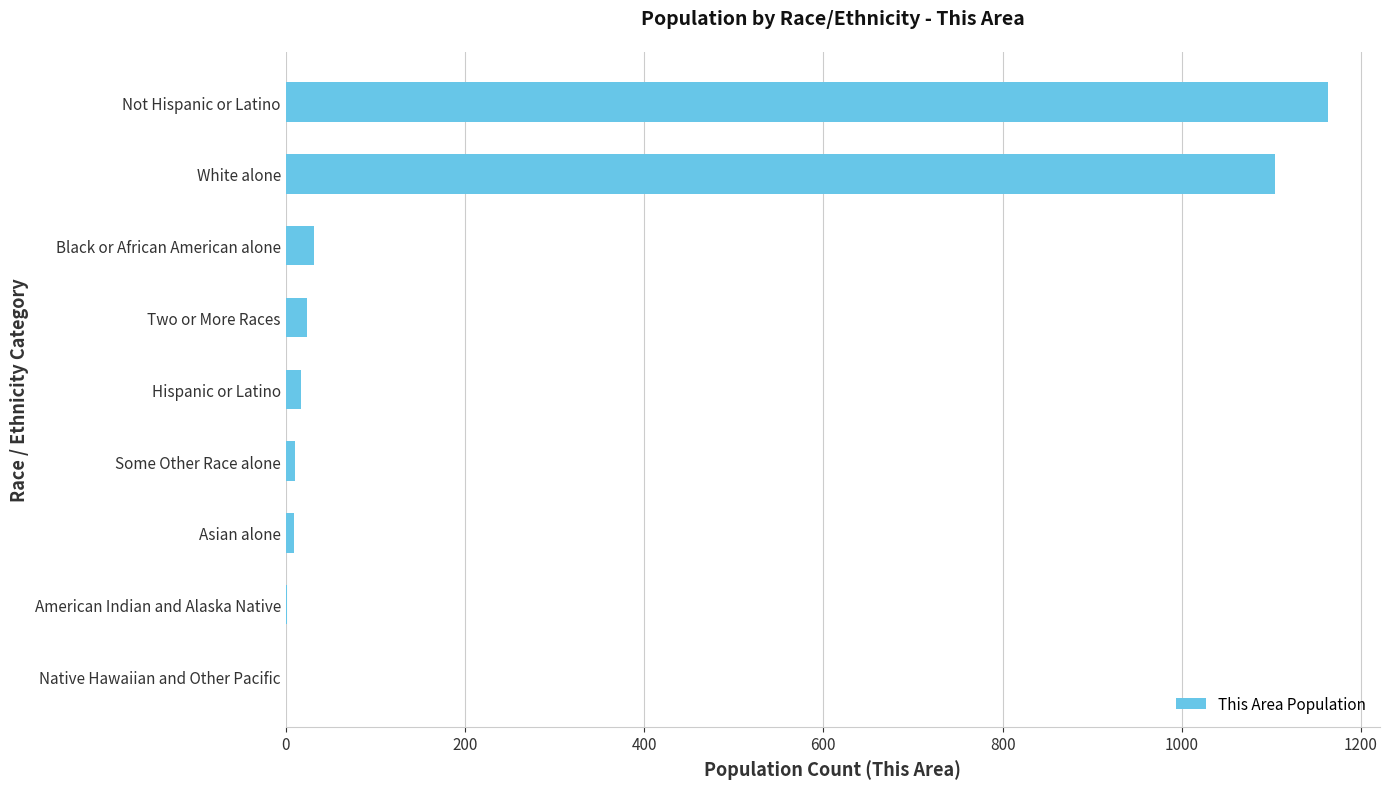

Which label corresponds to the largest value in the chart?

Not Hispanic or Latino